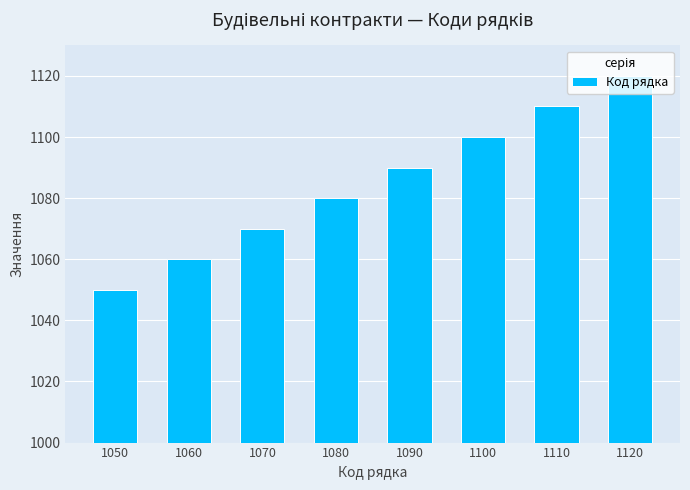

The value at 1120 is 1777. True or false?

False